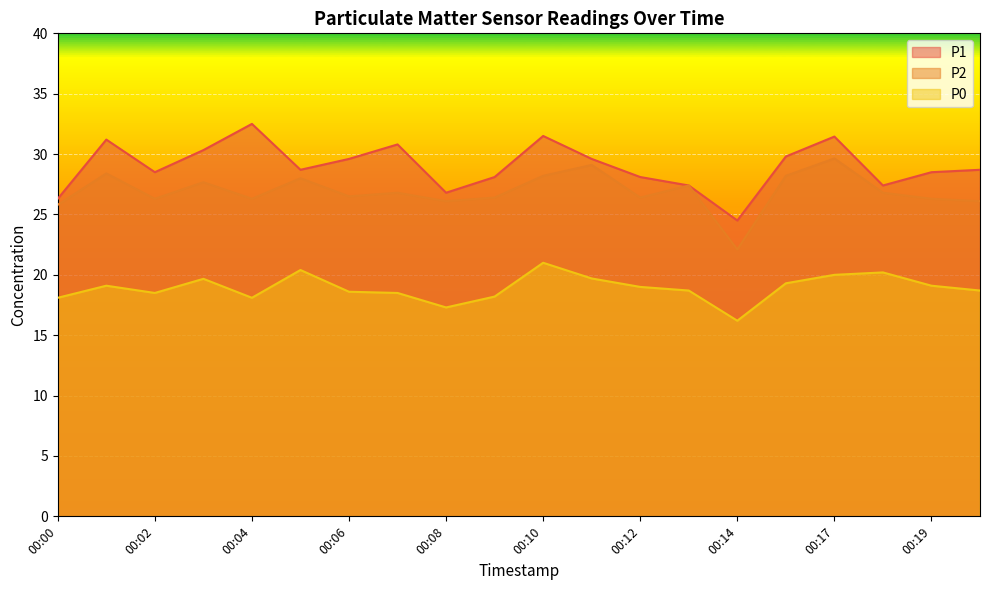

How many lines are shown in the chart?

3